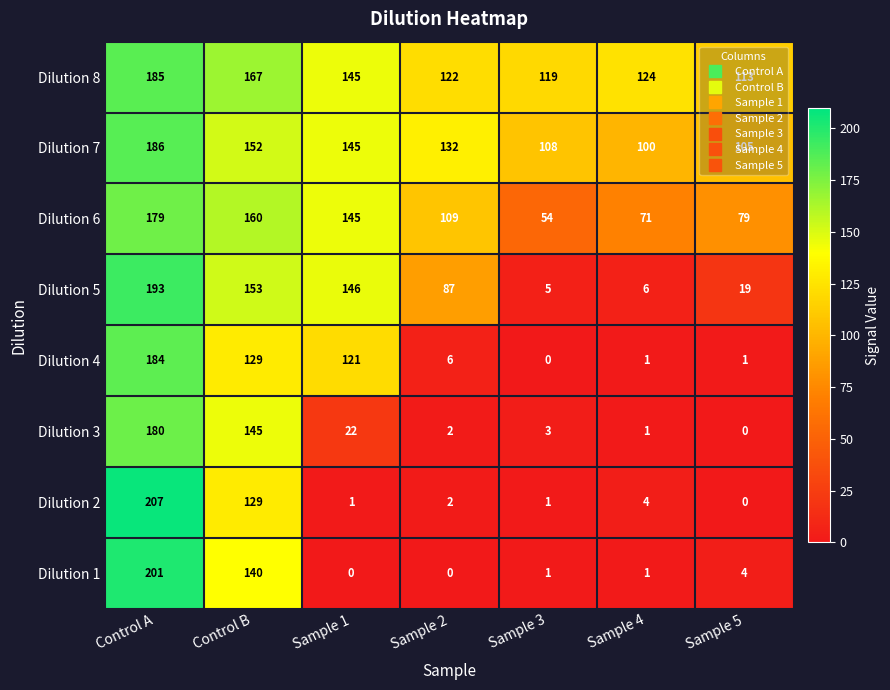

At how many categories does at least one series exceed 98?

7